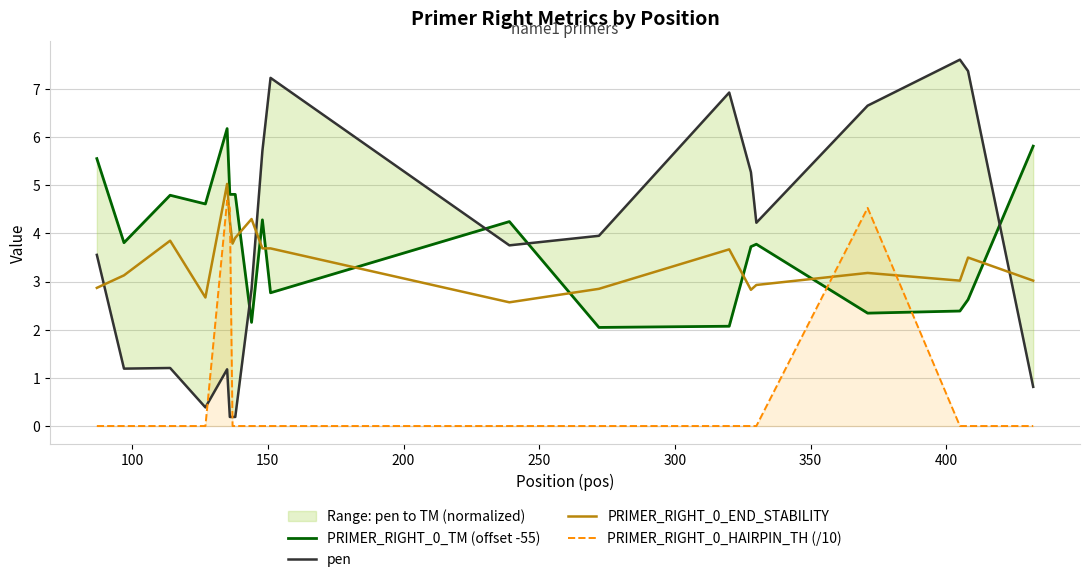

What is the maximum value for PRIMER_RIGHT_0_HAIRPIN_TH (/10)?

4.7